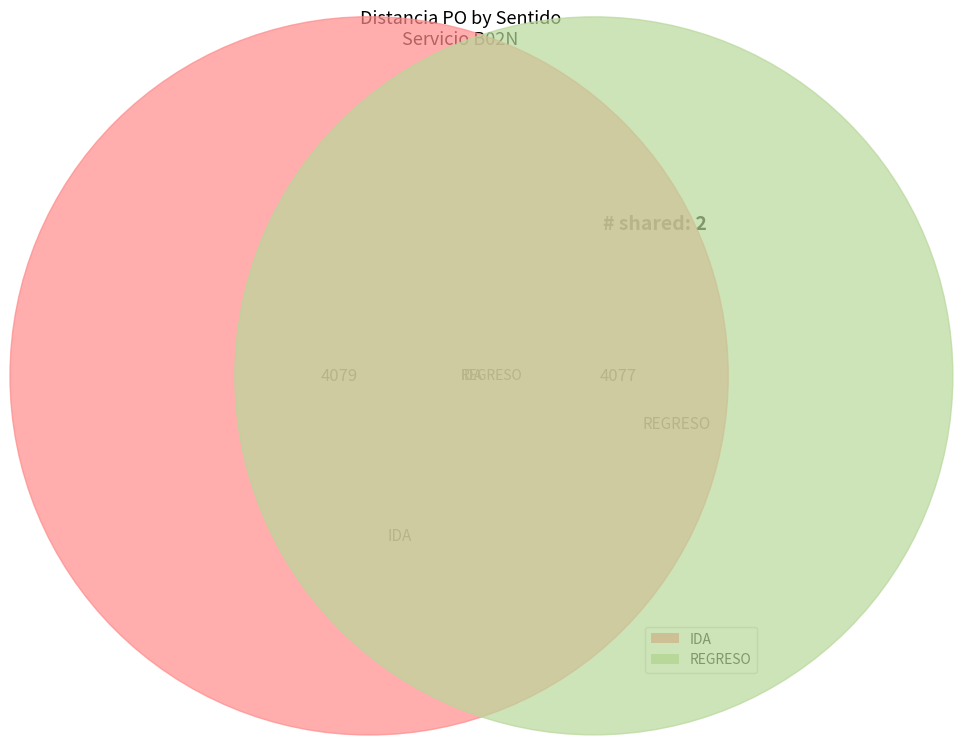

How many slices are in this pie chart?

2